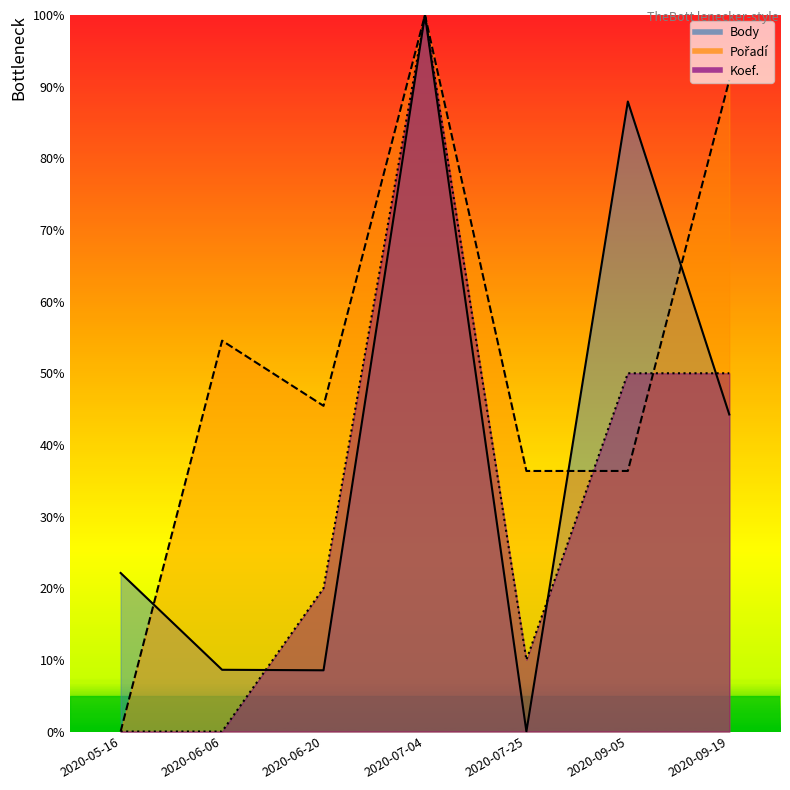

Reading left to right, transcribe all the data shown in this chart.

Body: 22.1	8.6	8.5	100.0	0.0	87.9	44.2
Pořadí: 0.0	54.5	45.5	100.0	36.4	36.4	90.9
Koef.: 0.0	0.0	20.0	100.0	10.0	50.0	50.0